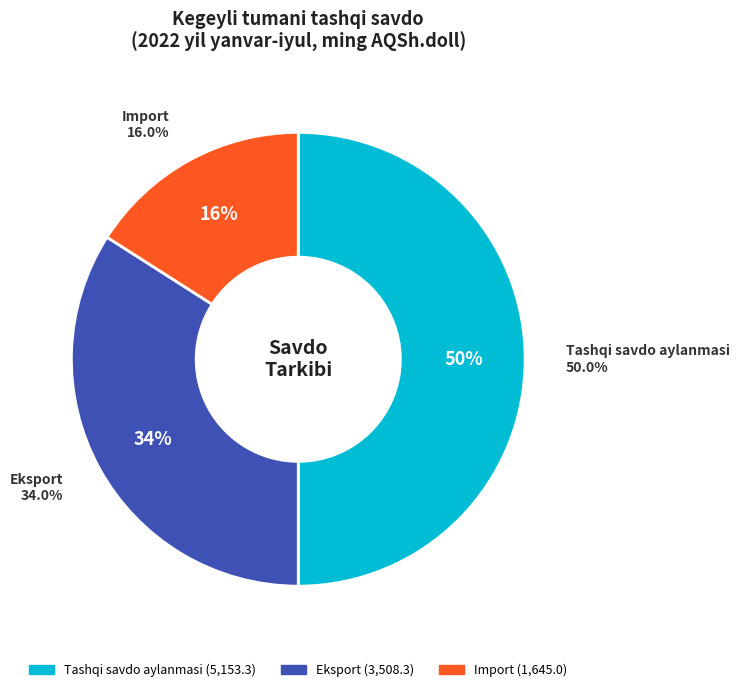

What percentage is NOT represented by Eksport?

66.0%